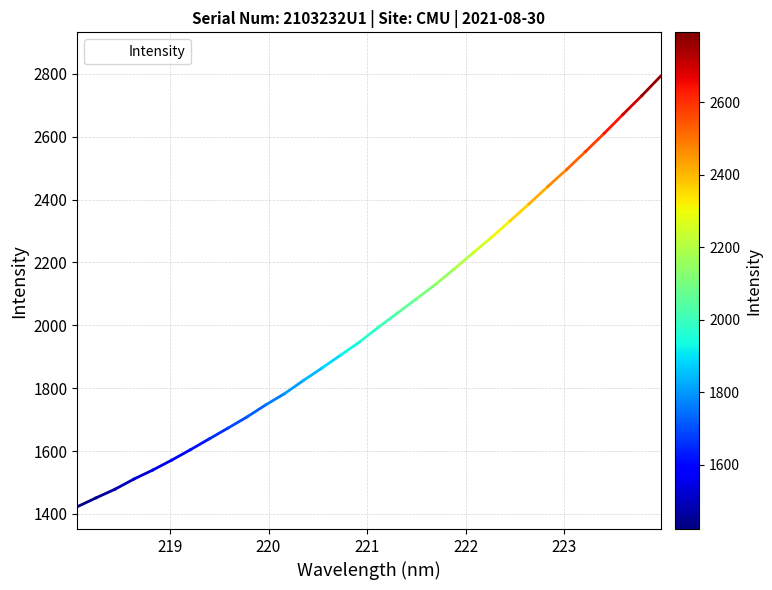

What is the smallest value displayed?

1423.2